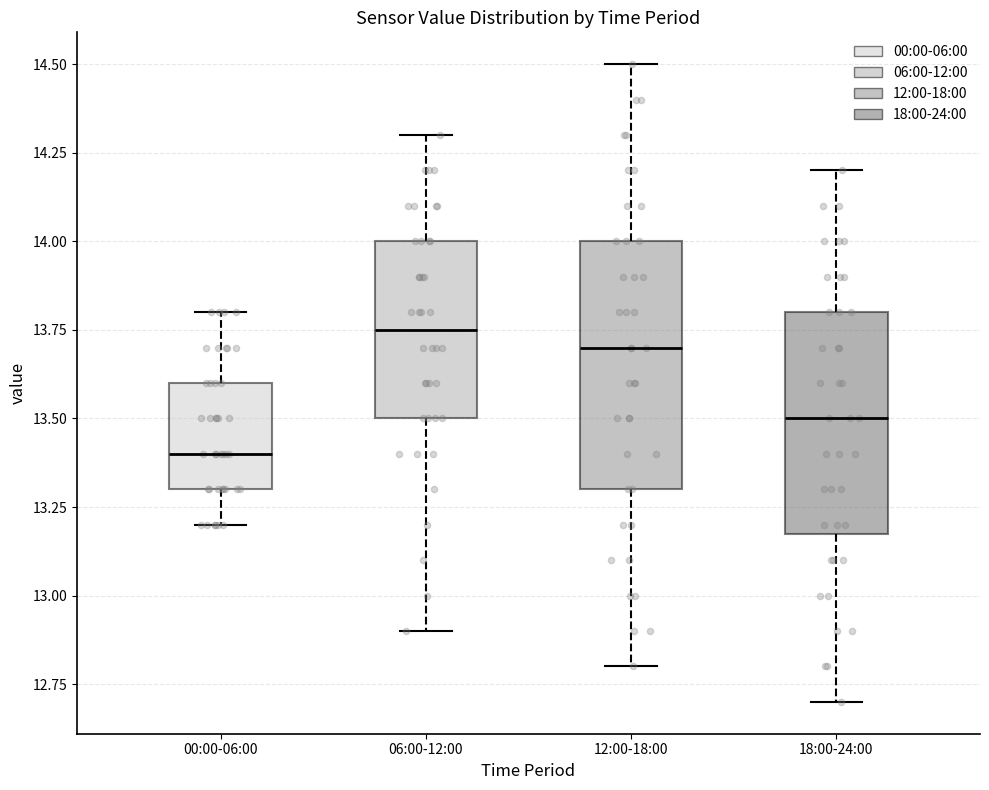

Where does the median line of the box for 06:00-12:00 sit on the y-axis? The values are not printed on the chart, so give them approximately, as read against the axis.

13.75